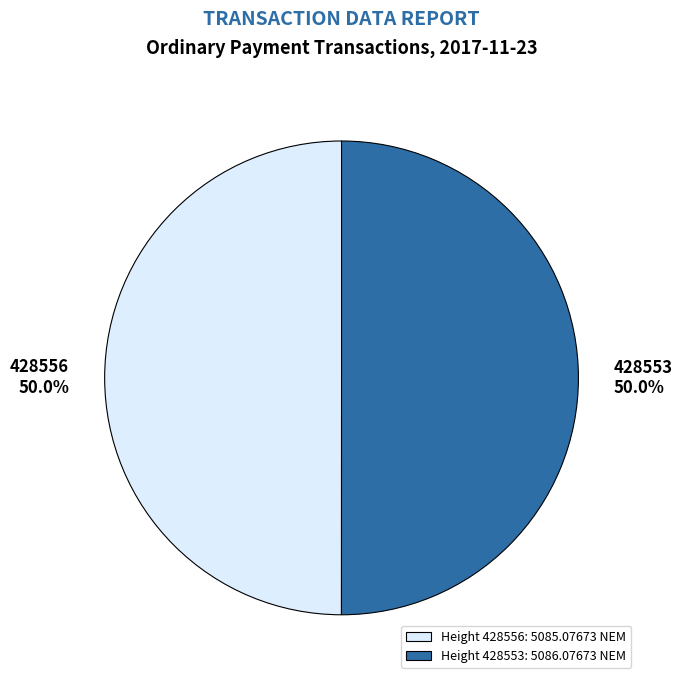

Count the number of slices in the pie.

2